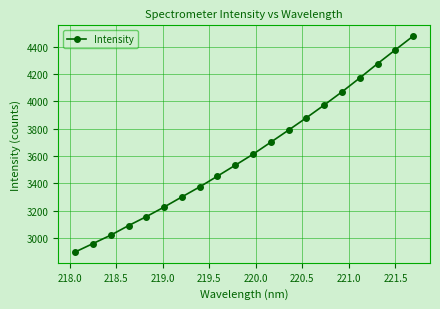

What is the minimum value shown in the chart?

2897.8